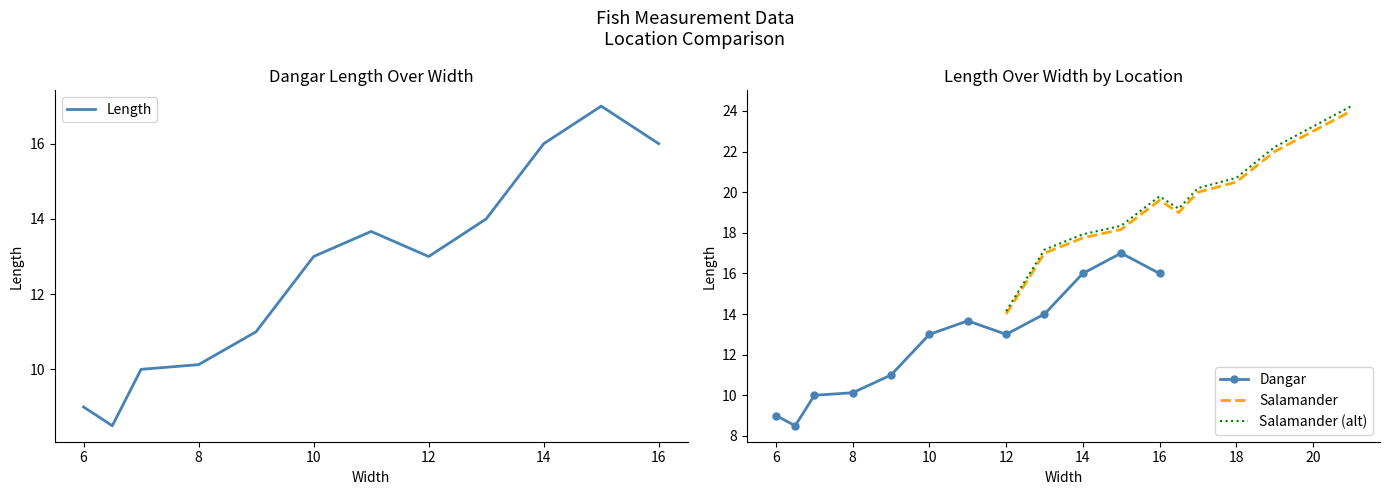

True or false: Dangar_x has more than 2 points higher than both neighbors.

False